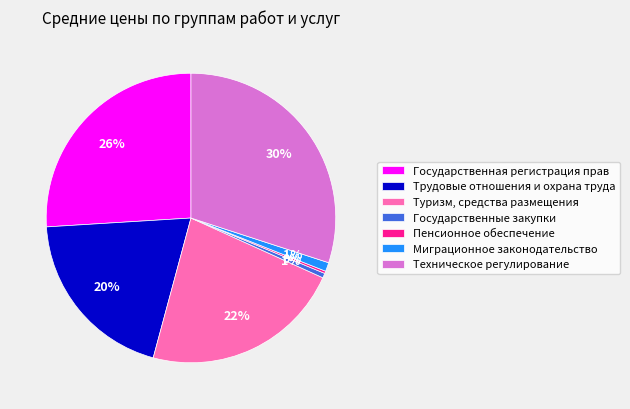

To the nearest percent, what is the difference between the largest and smallest slice percentages?

30%